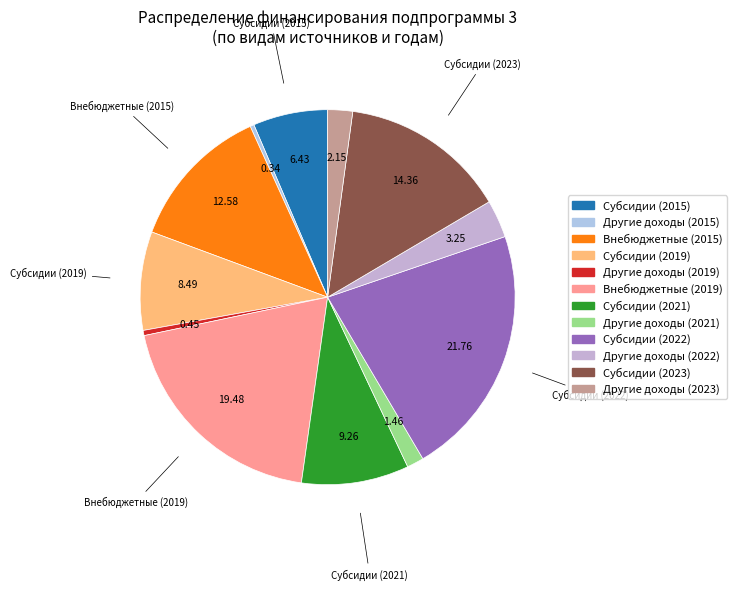

To the nearest percent, what is the difference between the largest and smallest slice percentages?

21%